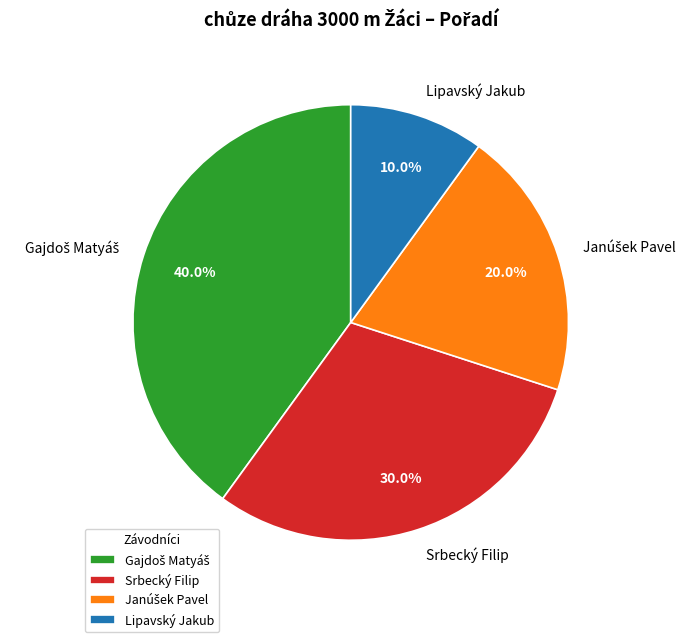

Does any single category account for the majority?

No